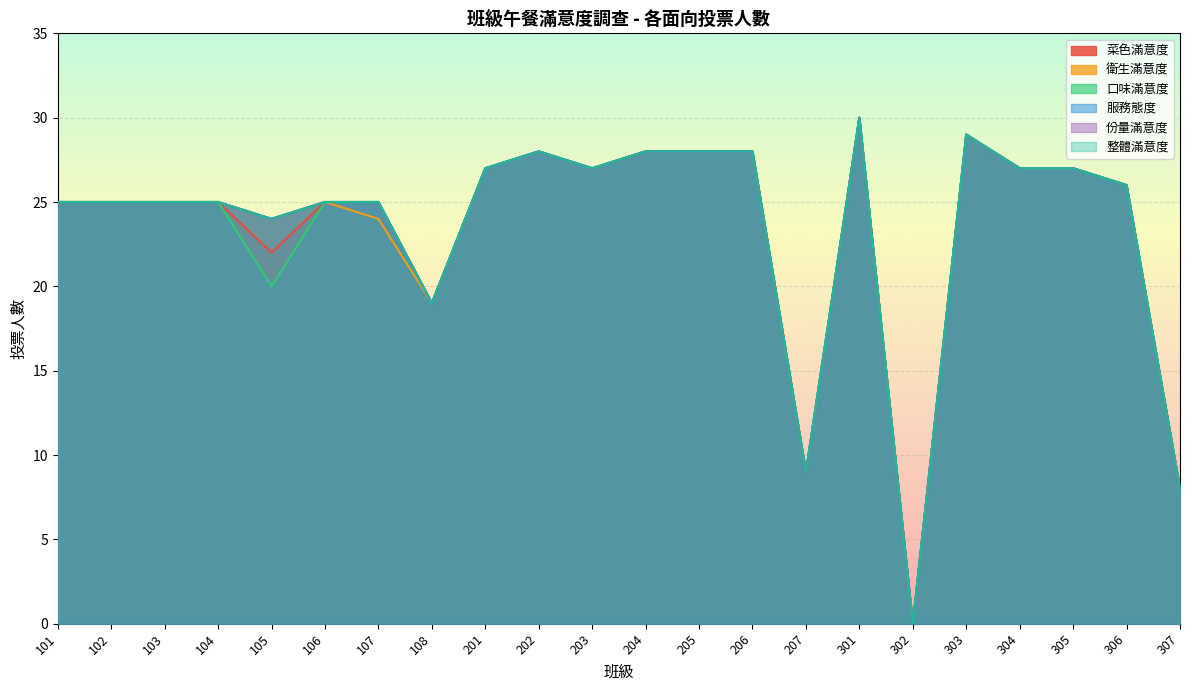

What is the value of the 服務態度 point at the 13th from the left?

28